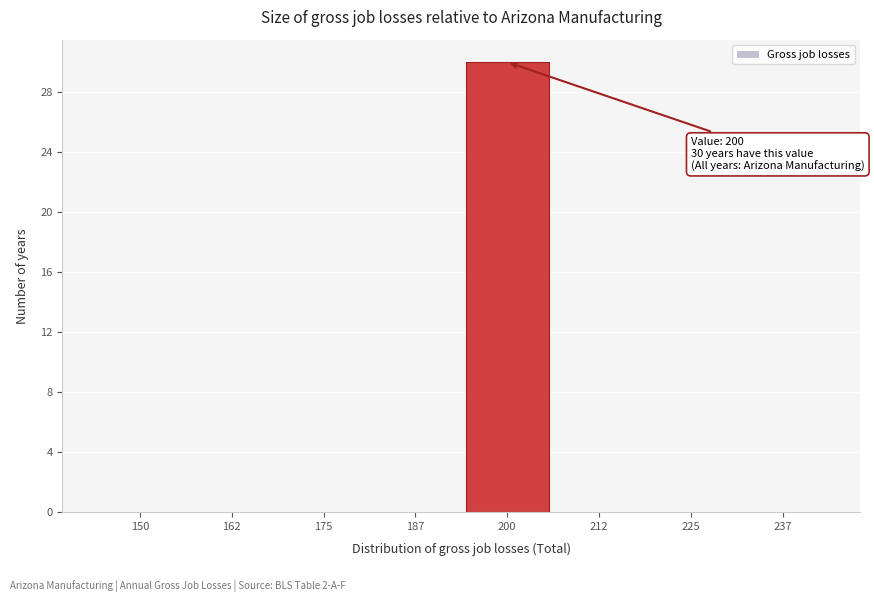

Reading left to right, what are all the values shown in this chart?

150=0	162=0	175=0	187=0	200=30	212=0	225=0	237=0